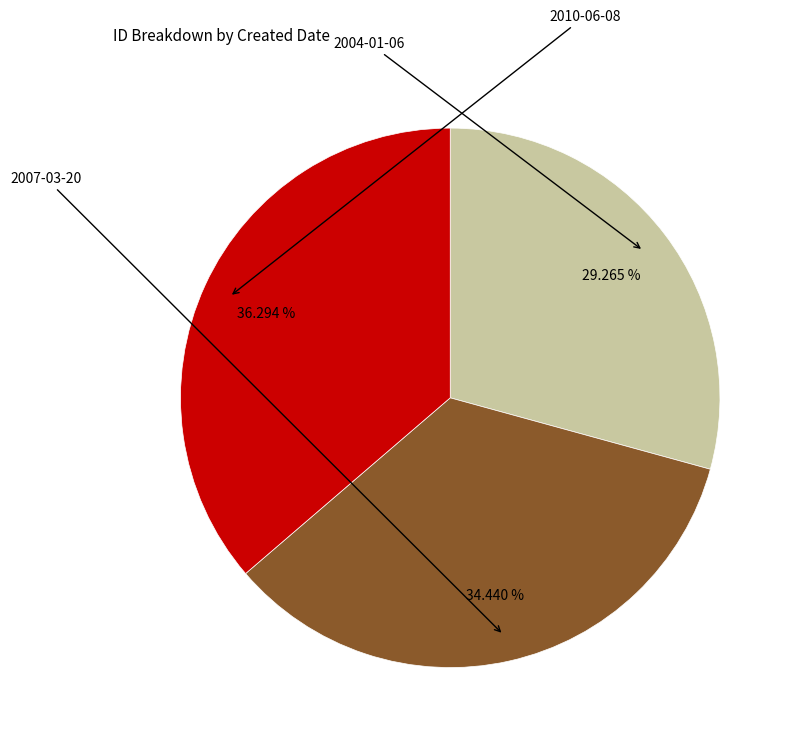

Is there any slice that represents more than half of the pie?

No